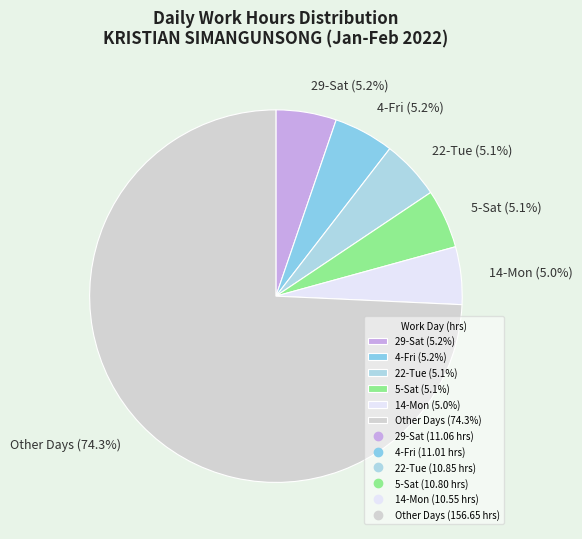

Which category has the biggest portion of the pie?

Other Days (74.3%)